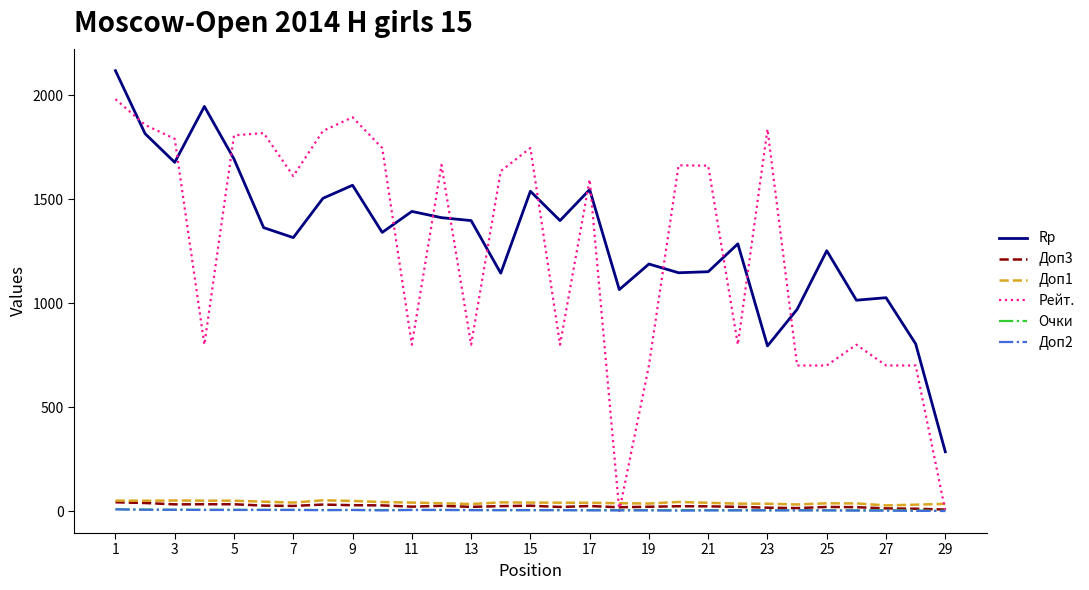

At how many categories does at least one series exceed 196?

29